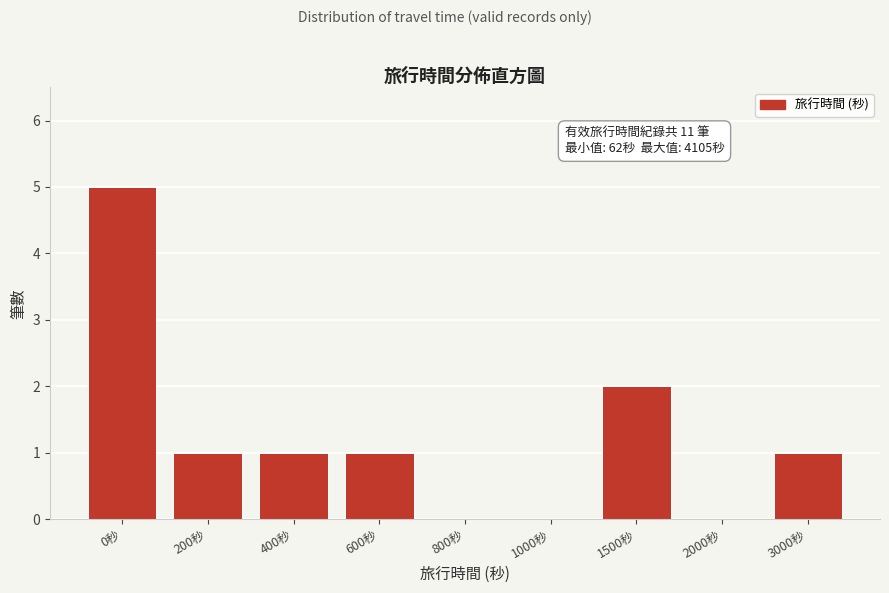

Reading left to right, what are all the values shown in this chart?

0秒=5	200秒=1	400秒=1	600秒=1	800秒=0	1000秒=0	1500秒=2	2000秒=0	3000秒=1